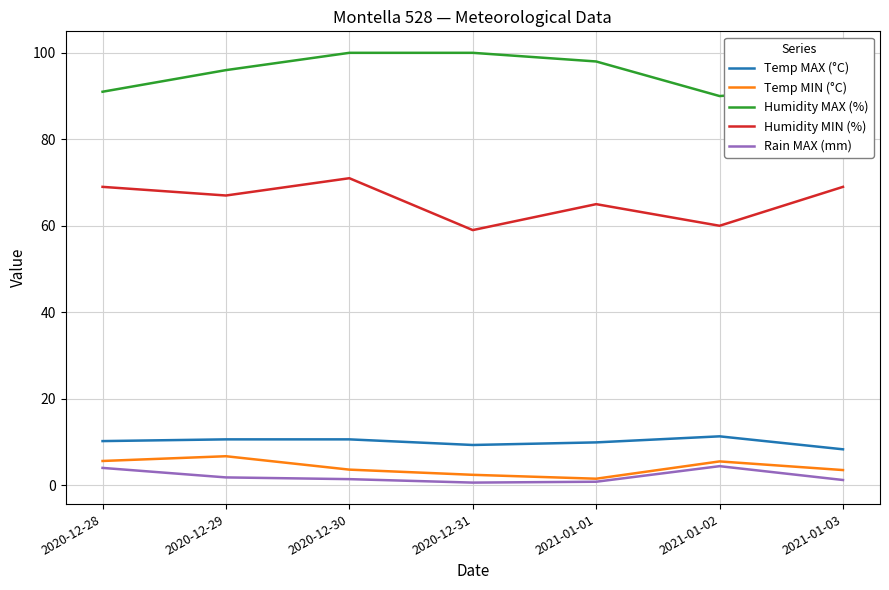

What are all the series names shown in the legend?

Temp MAX (°C), Temp MIN (°C), Humidity MAX (%), Humidity MIN (%), Rain MAX (mm)